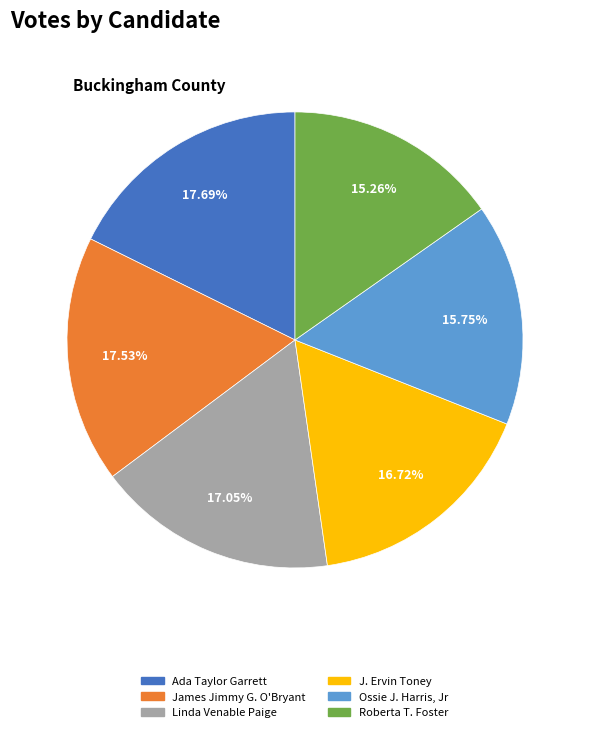

Which has a higher value, Ossie J. Harris, Jr or James Jimmy G. O'Bryant?

James Jimmy G. O'Bryant